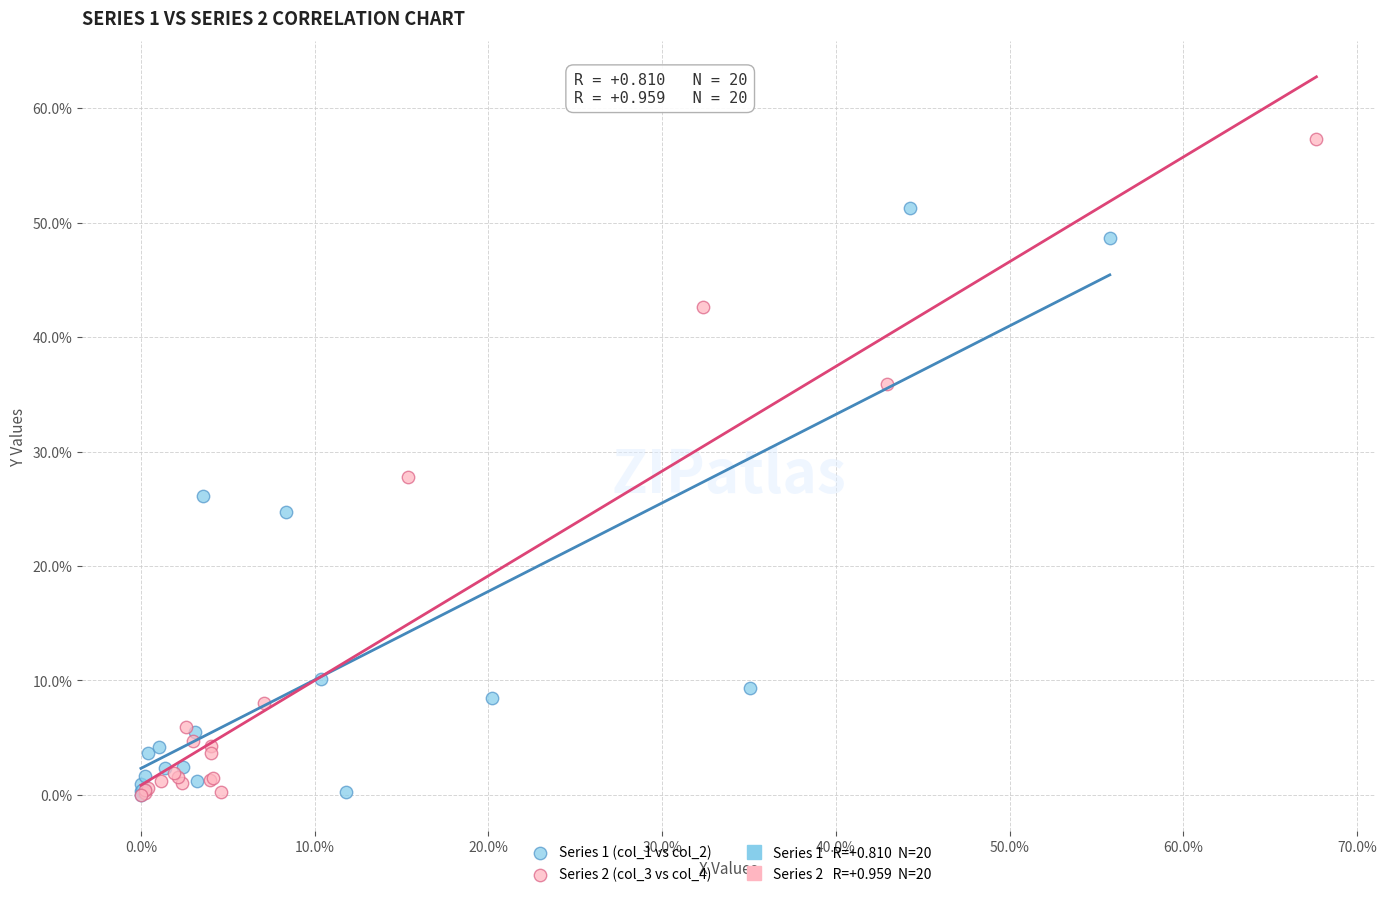

Which series reaches the maximum Y coordinate?

Series 2 (col_3 vs col_4)